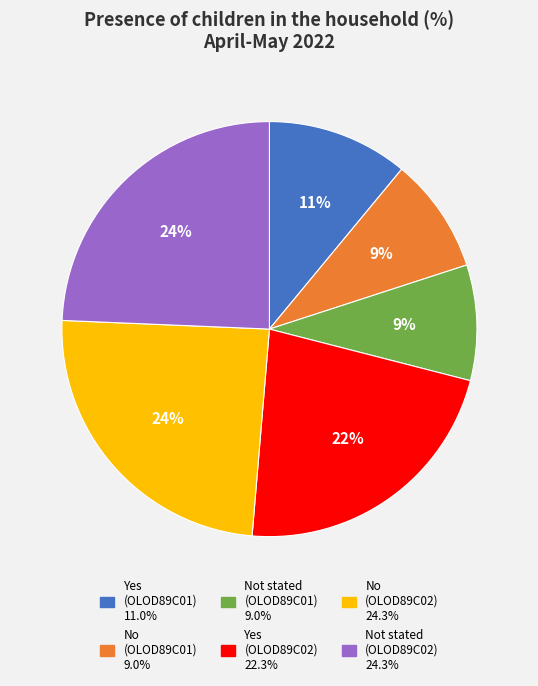

True or false: Yes (OLOD89C01) accounts for 18% of the total.

False